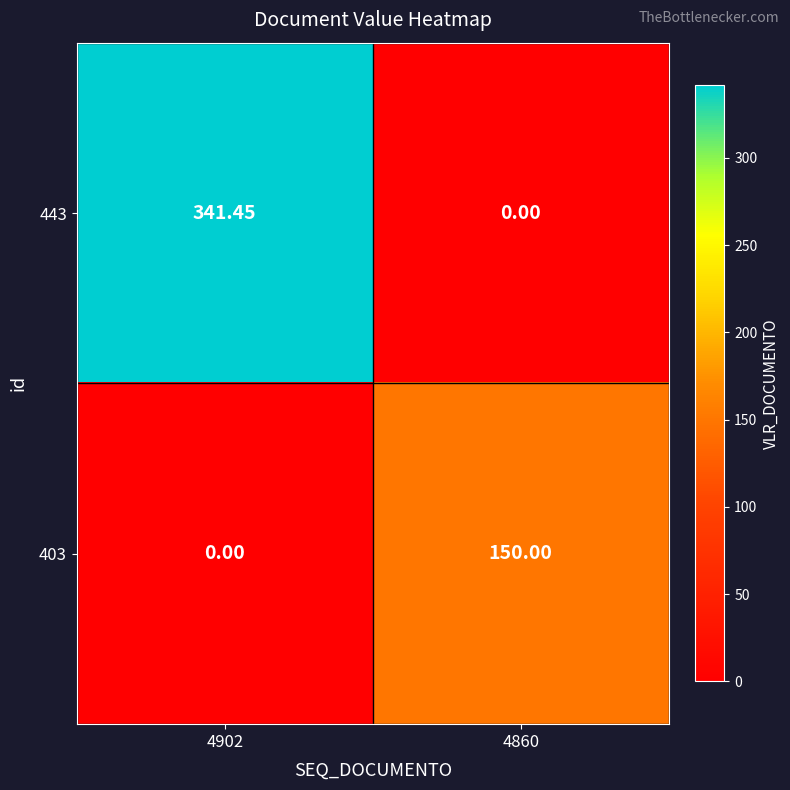

Reading right to left, what are all the values shown in this chart?

443: 4860=0.0	4902=341.4
403: 4860=150.0	4902=0.0